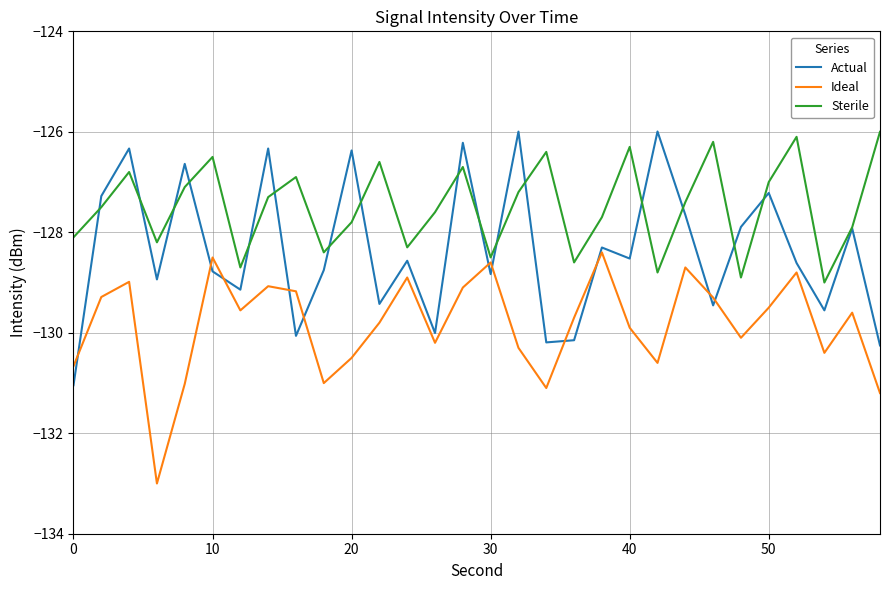

How many lines are shown in the chart?

3